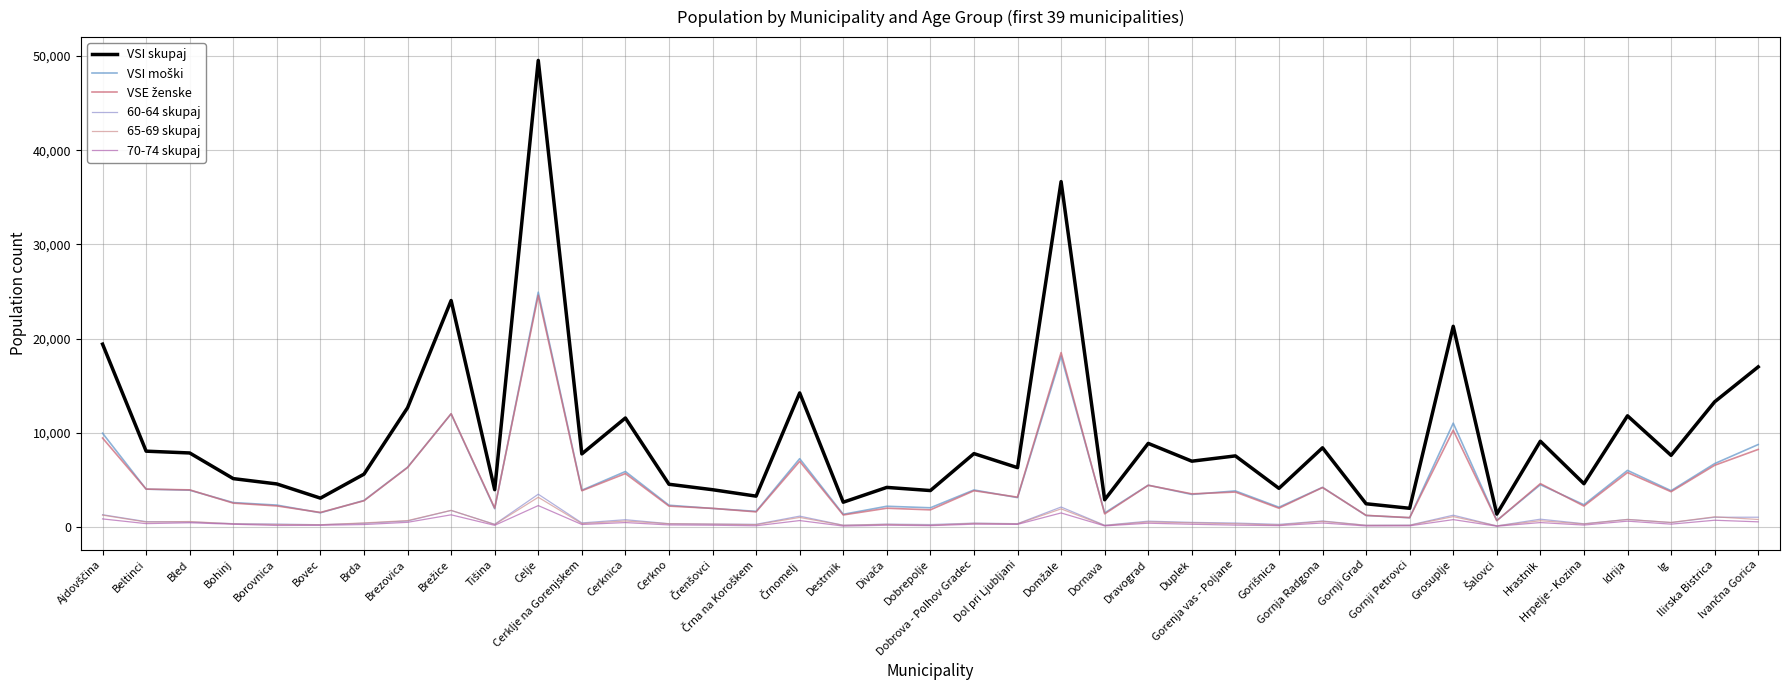

Does the chart display data point markers on the line(s)?

No